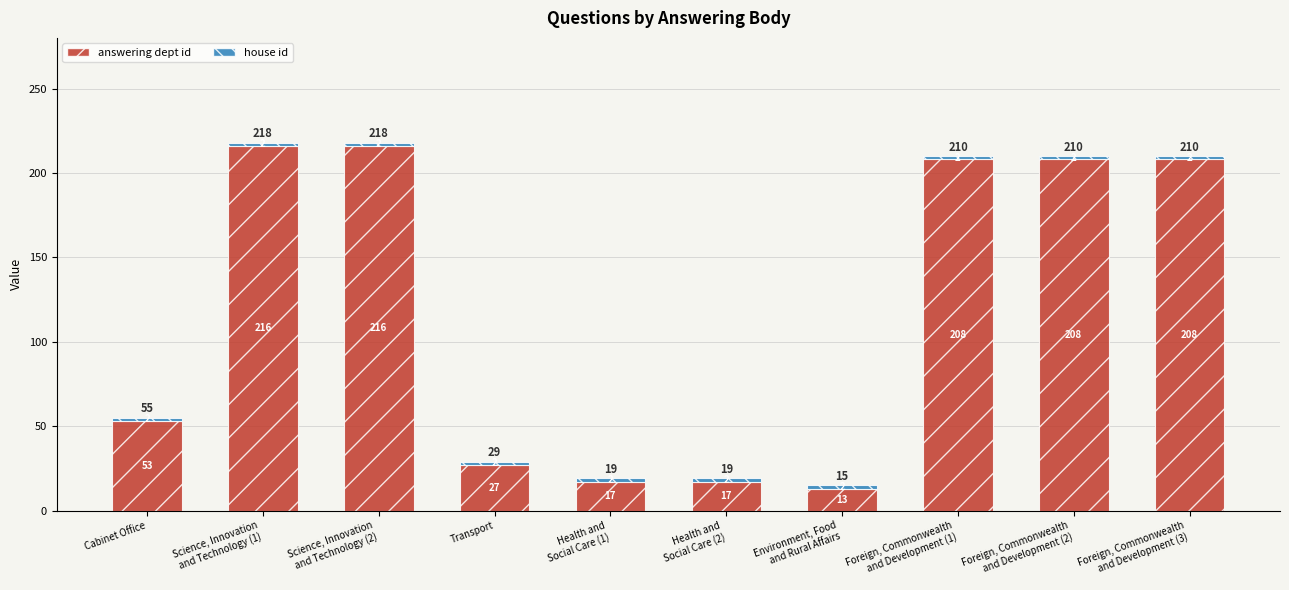

What is the maximum value for answering dept id?

216